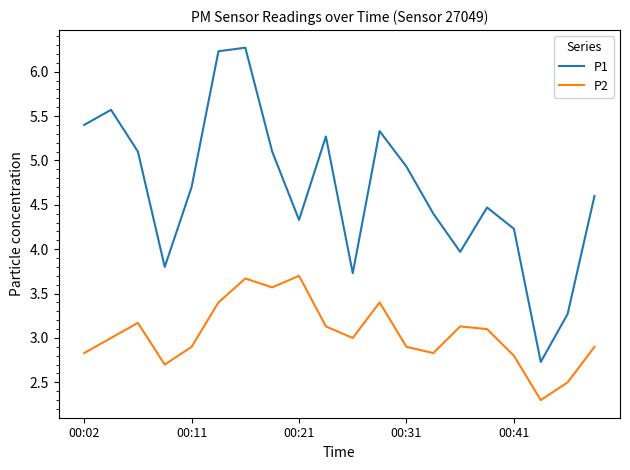

True or false: P1 and P2 cross at least once.

False